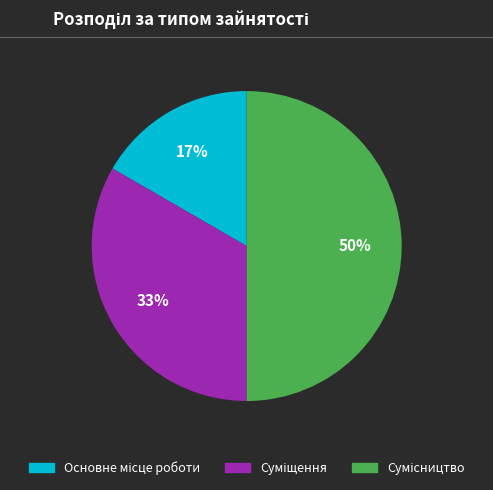

To the nearest percent, what is the average slice percentage?

33%